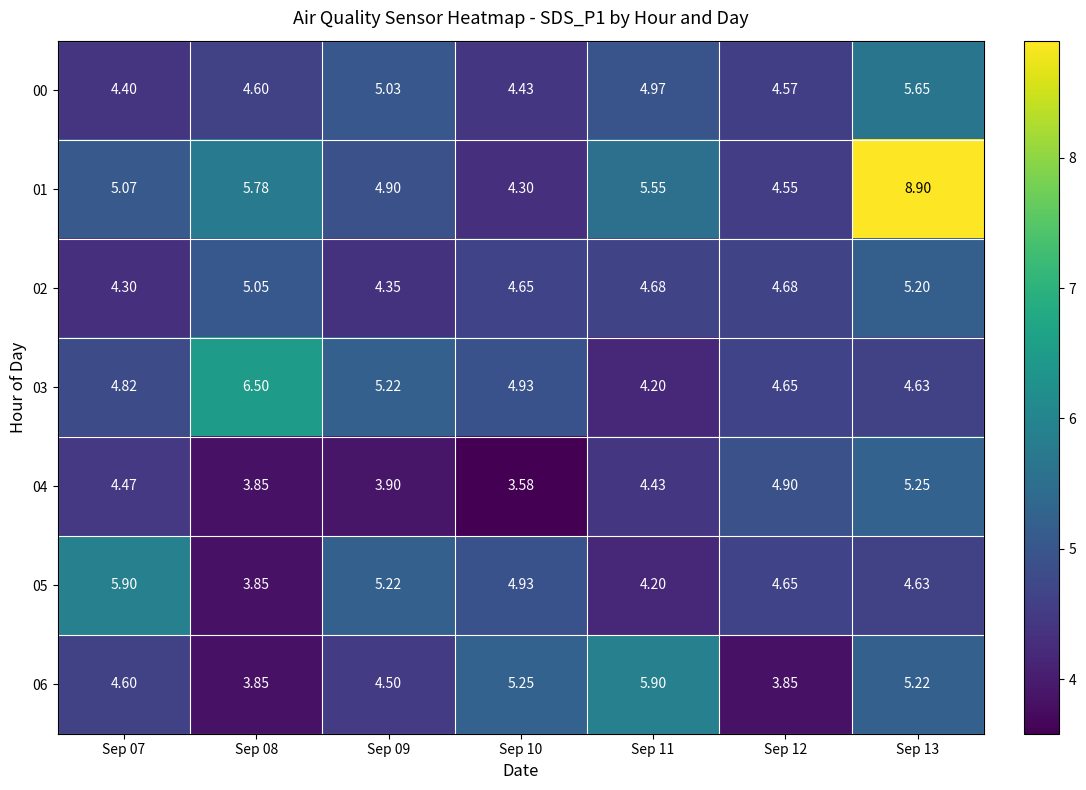

Is the value of 05 at Sep 11 greater than the value of 02 at Sep 08?

No